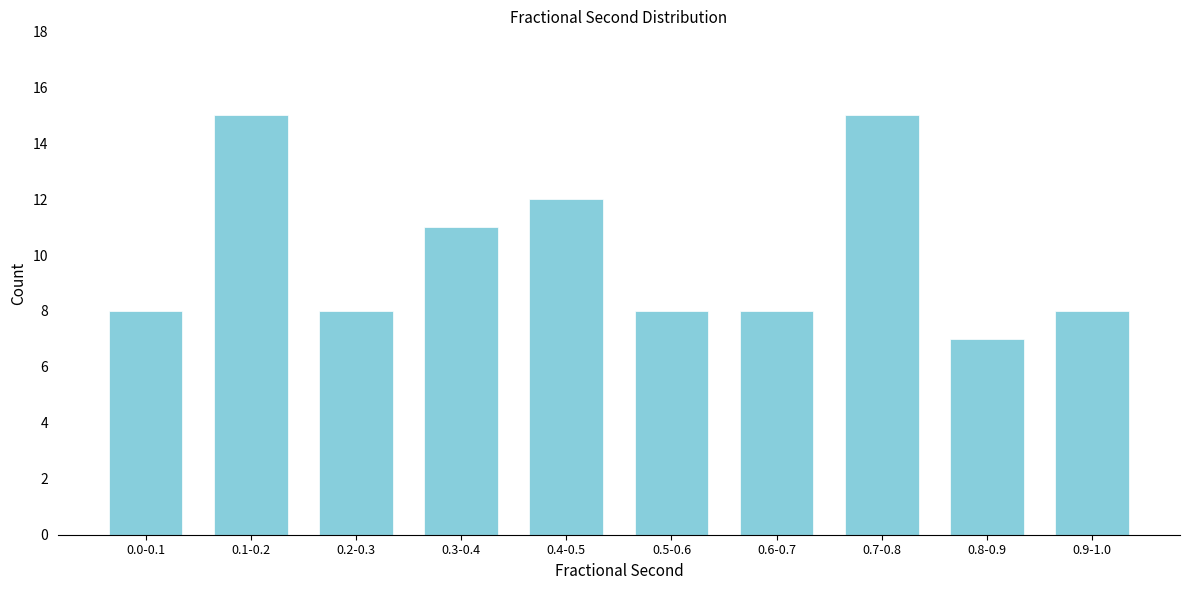

Reading right to left, transcribe all the data shown in this chart.

0.9-1.0=8	0.8-0.9=7	0.7-0.8=15	0.6-0.7=8	0.5-0.6=8	0.4-0.5=12	0.3-0.4=11	0.2-0.3=8	0.1-0.2=15	0.0-0.1=8